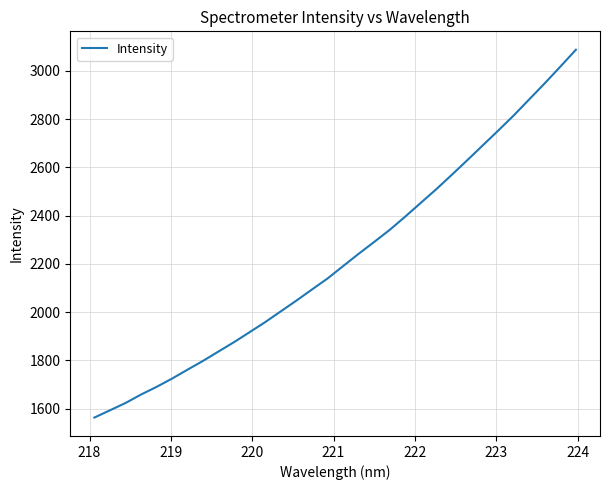

What is the minimum value shown in the chart?

1562.6